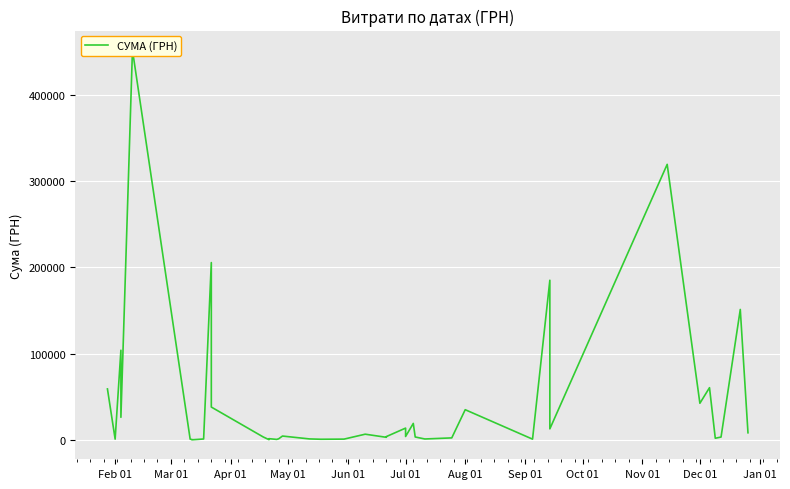

The chart shows a value of 622.7 at 12. True or false?

False